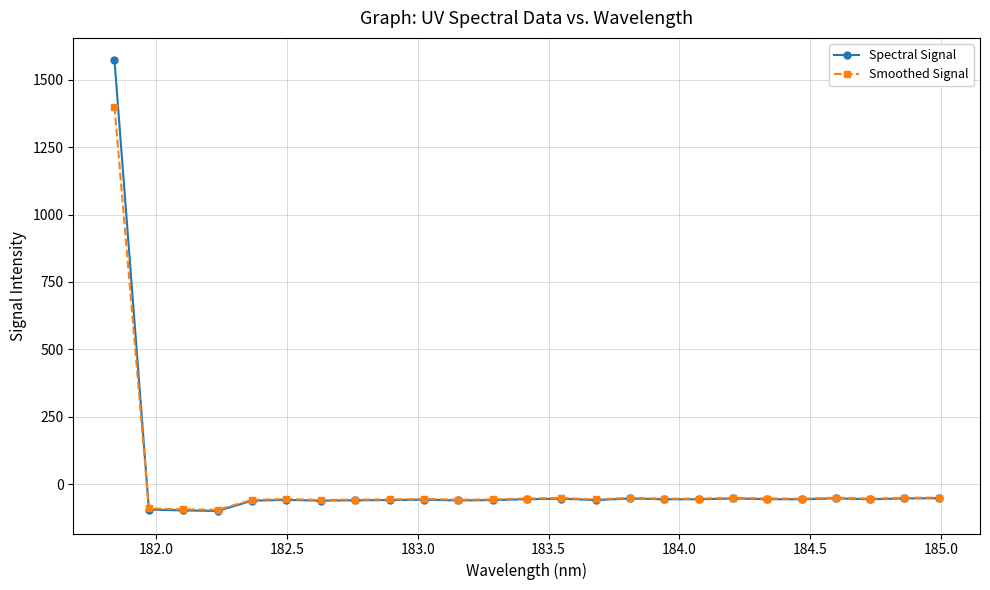

How many times do Spectral Signal and Smoothed Signal cross each other?

1